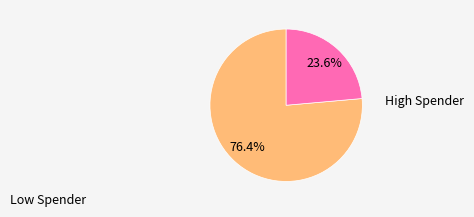

Is there any slice that represents more than half of the pie?

Yes